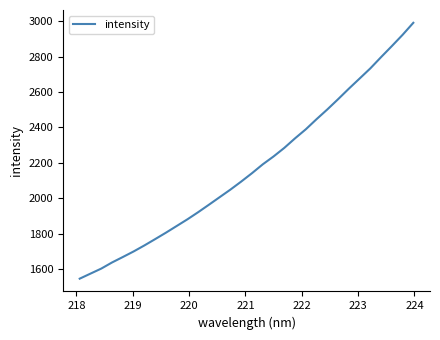

What is the smallest value displayed?

1545.7